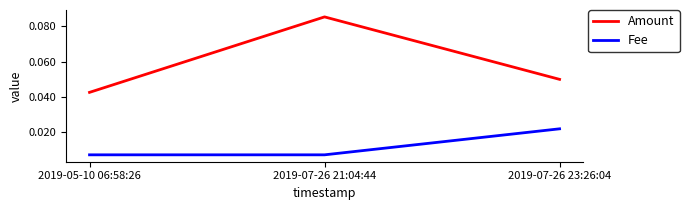

At 2019-05-10 06:58:26, list the series in order from largest to smallest.

Amount, Fee